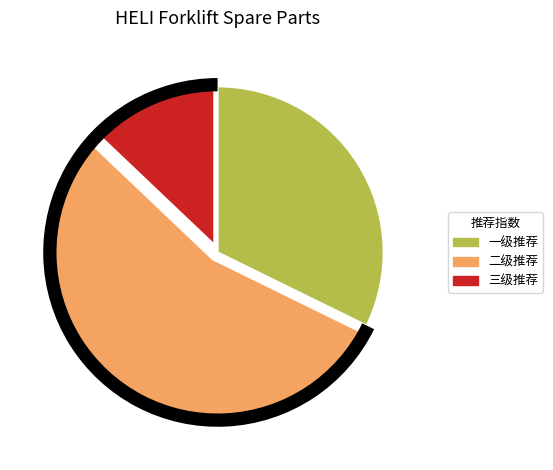

To the nearest percent, what is the difference between the largest and smallest slice percentages?

42%